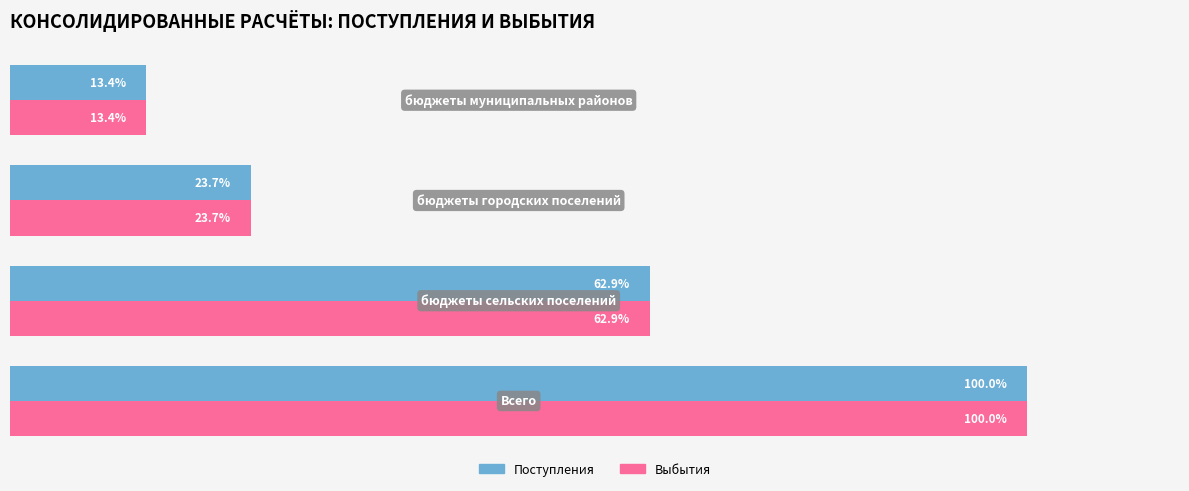

What are all the series names shown in the legend?

Поступления, Выбытия